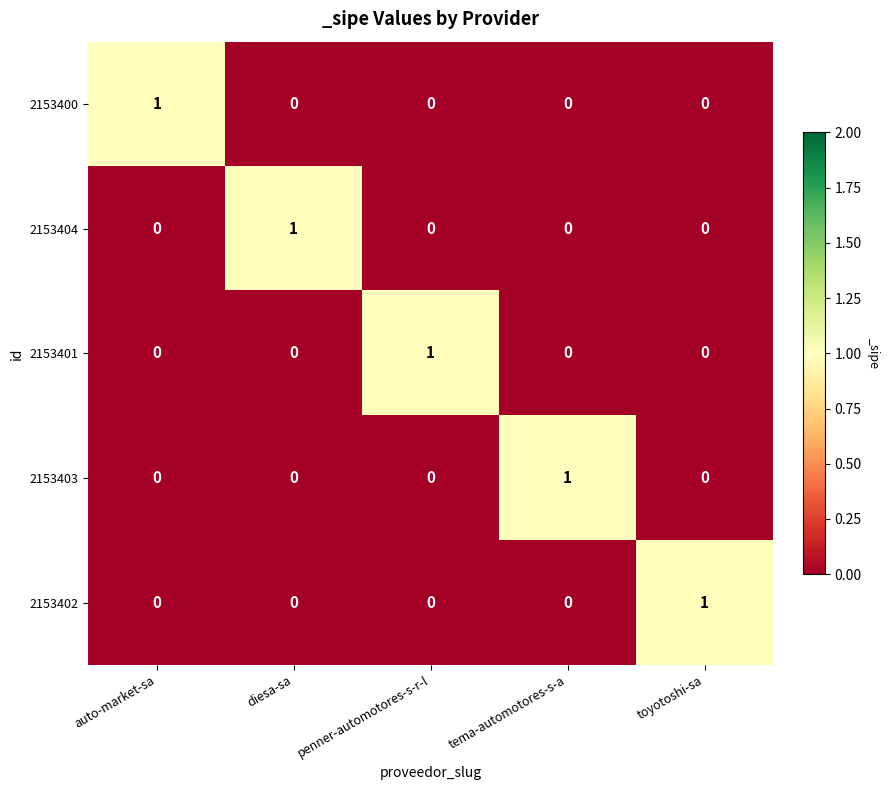

At how many categories does at least one series exceed 0?

5